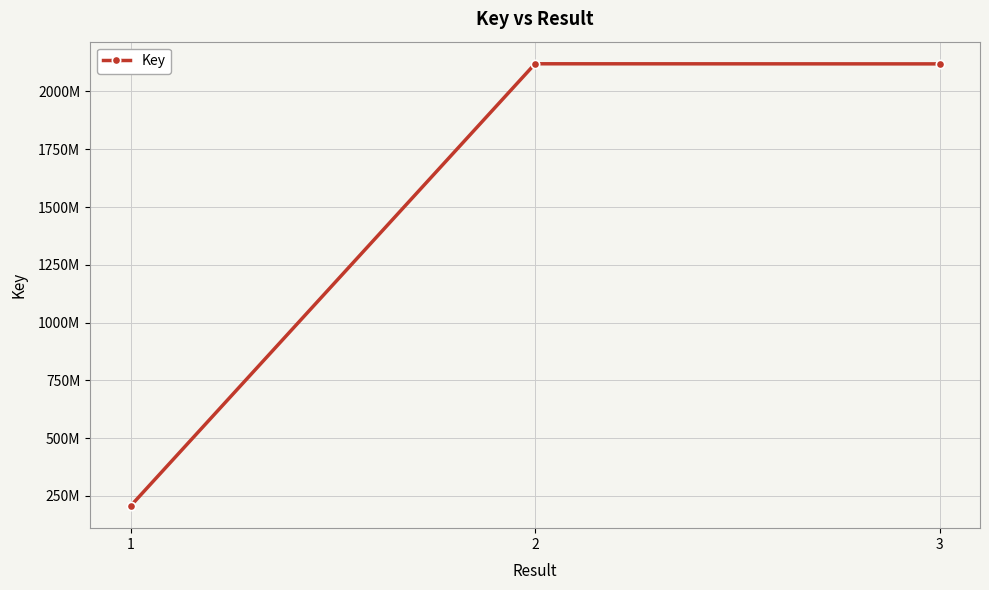

Does the chart have visible grid lines?

Yes